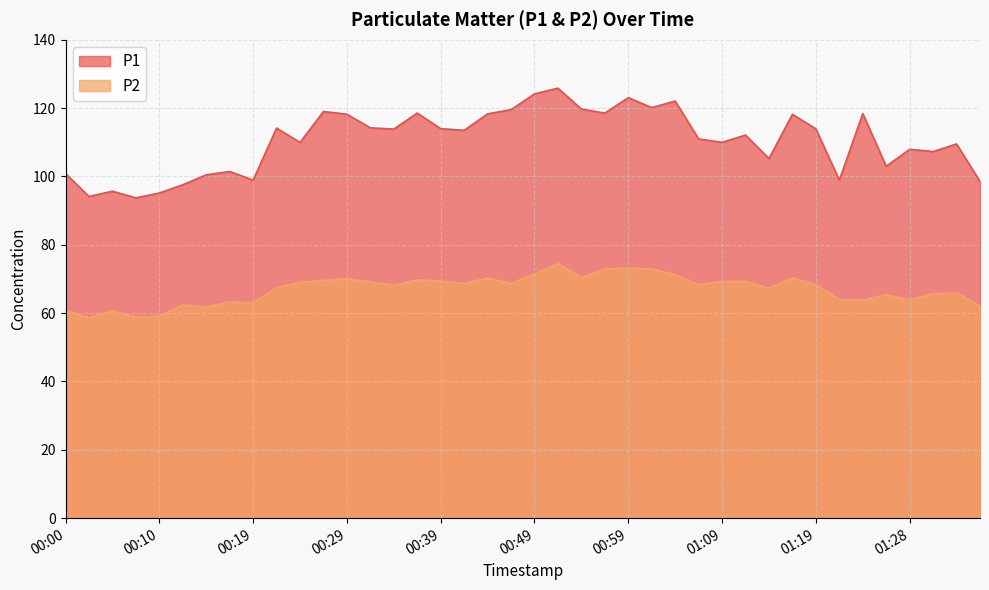

Count the number of categories in the chart.

40